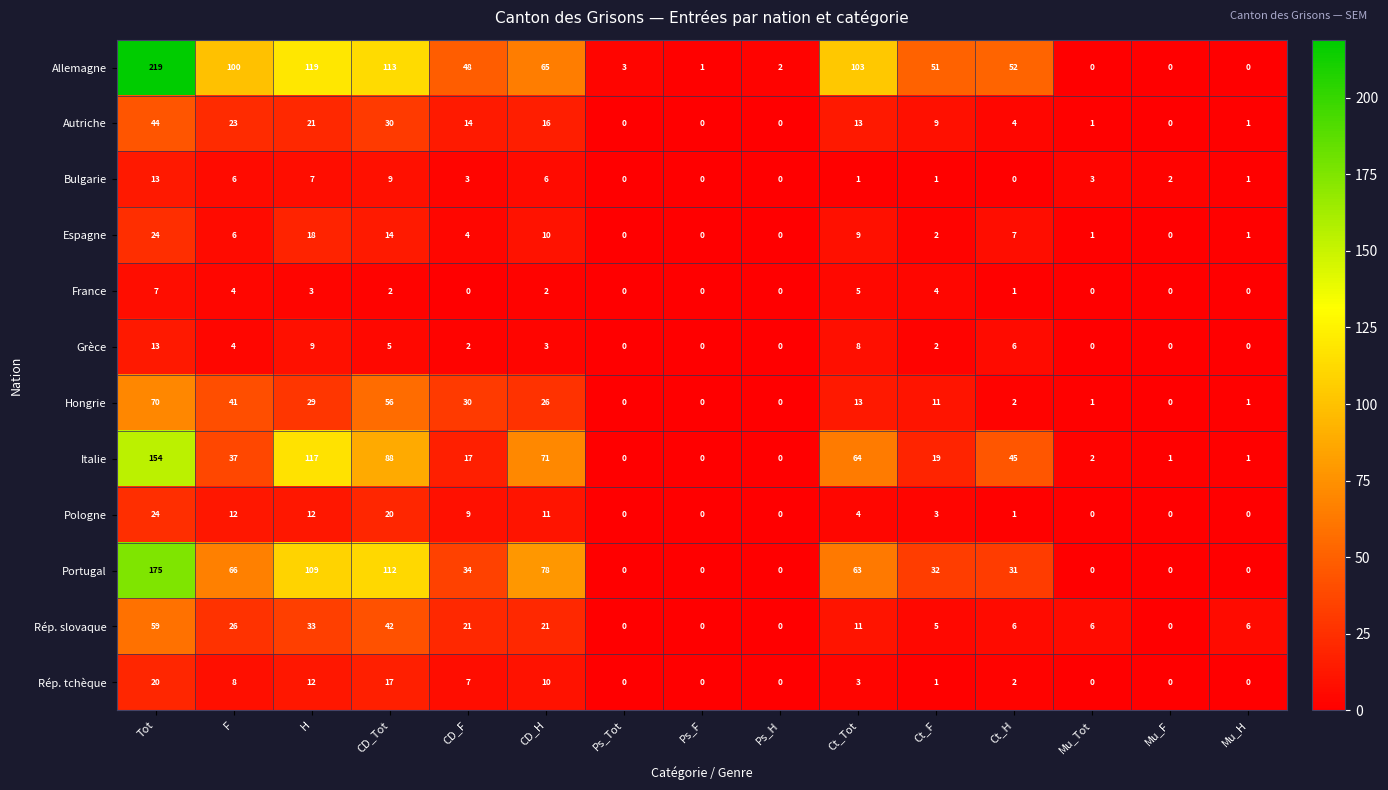

The value of Bulgarie at Ps_Tot is 0. True or false?

True